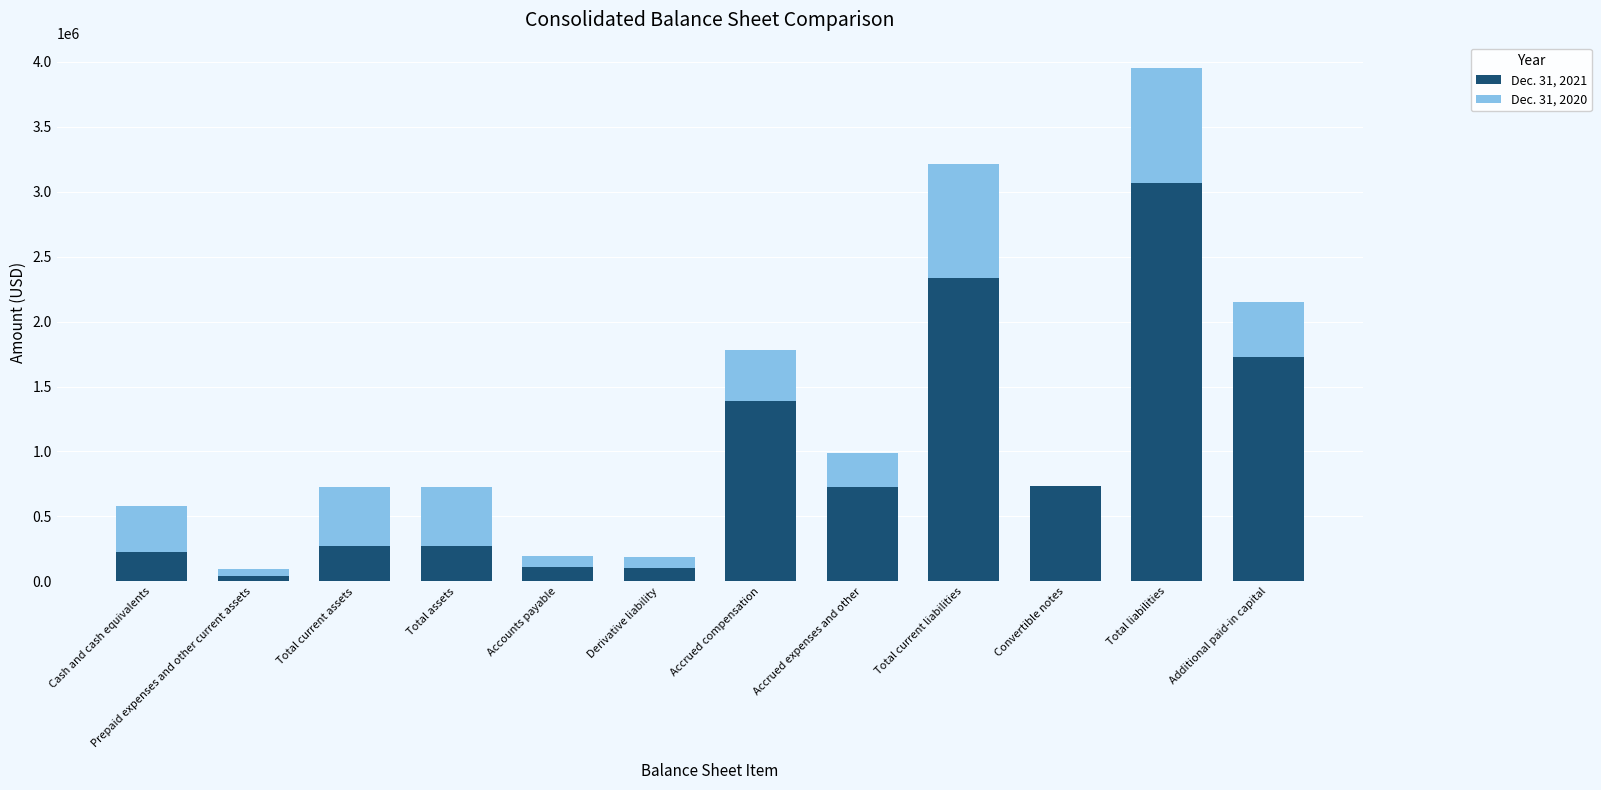

What are all the series names shown in the legend?

Dec. 31, 2021, Dec. 31, 2020